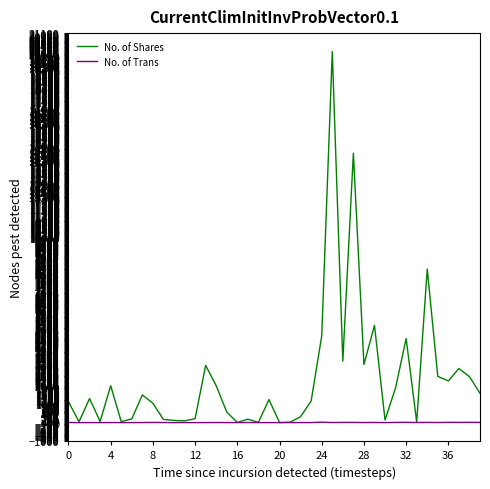

Which series has the largest total across all categories?

No. of Shares